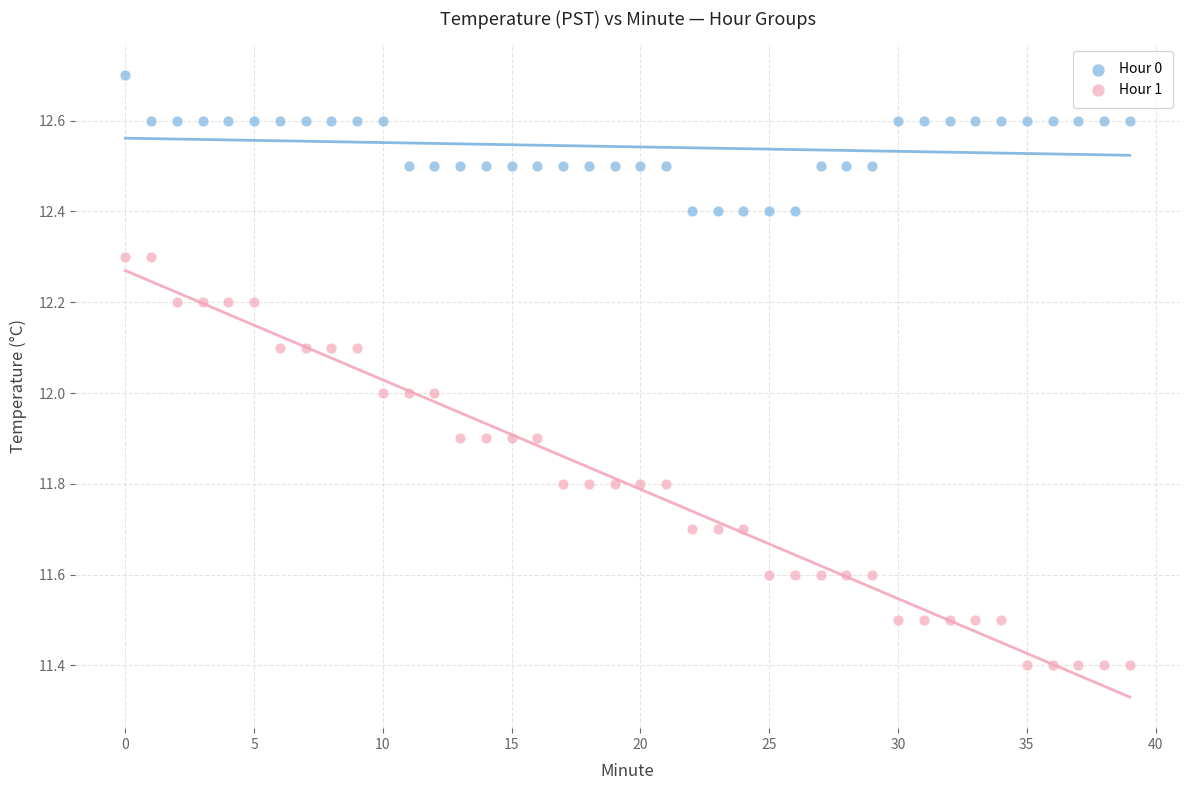

Across all data points, what is the range of Y values (max minus min)?

1.3